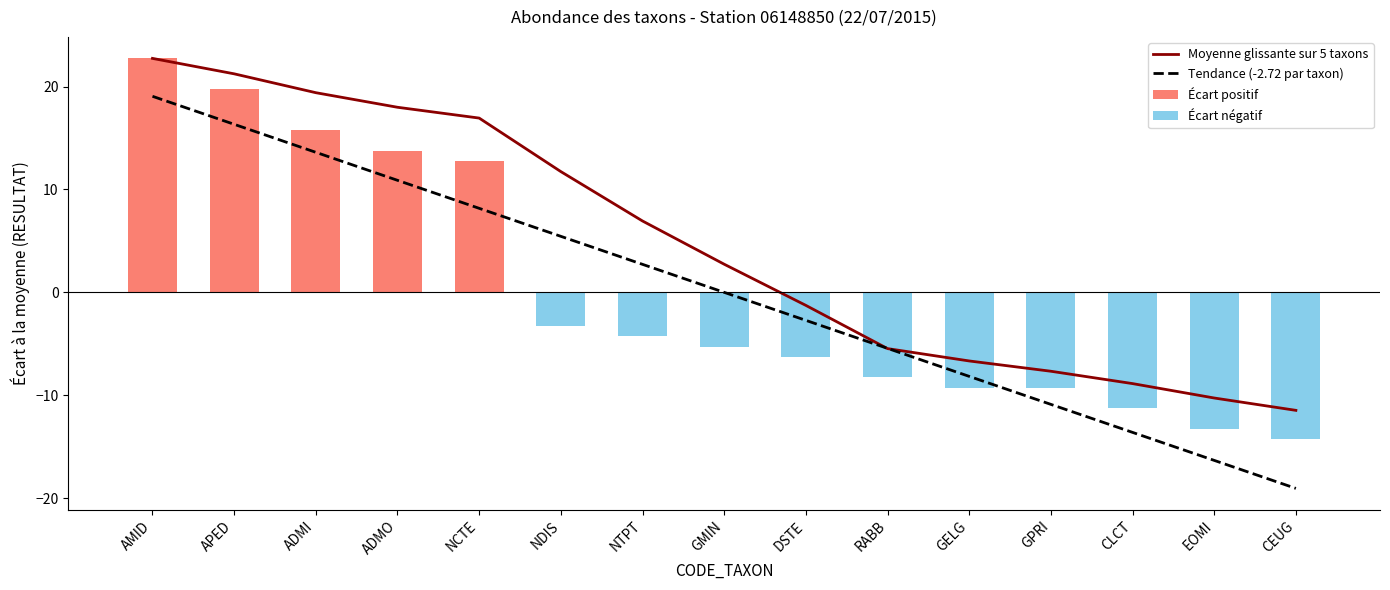

How many values in the Moyenne glissante sur 5 taxons series are below 2?

7